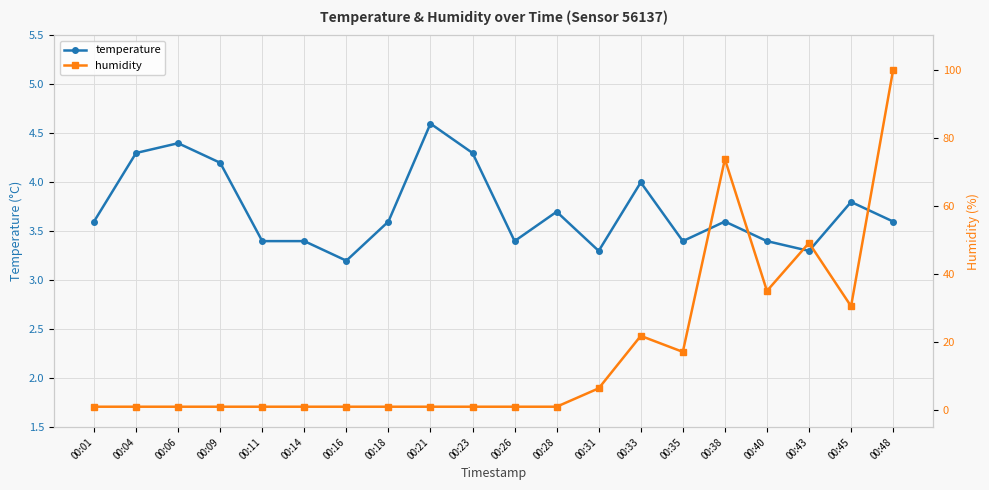

Is it true that temperature equals 2.1 at 00:48?

False